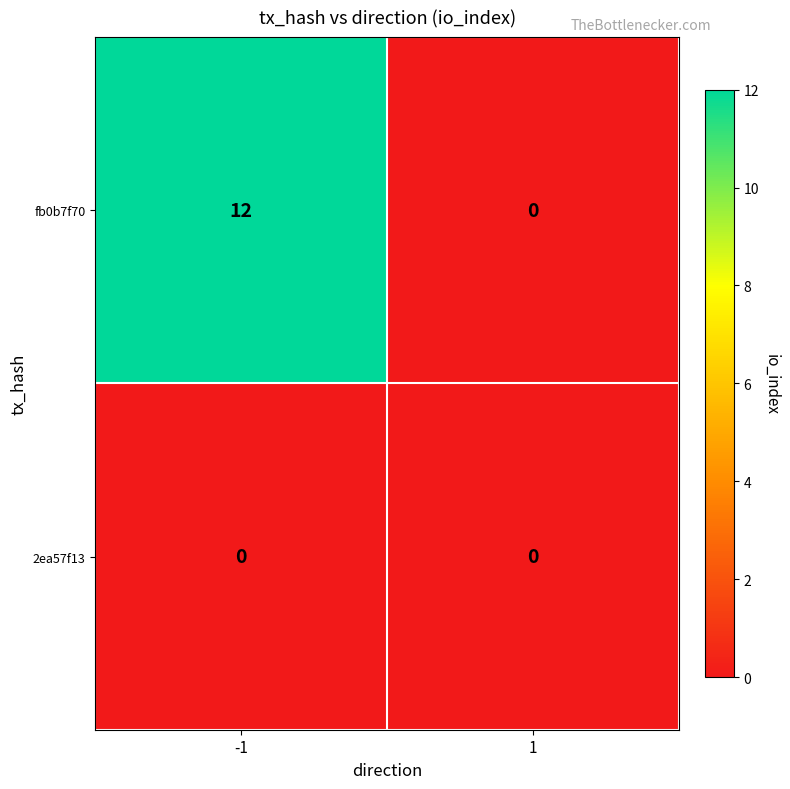

List the series in order of their peak value, lowest first.

2ea57f13, fb0b7f70